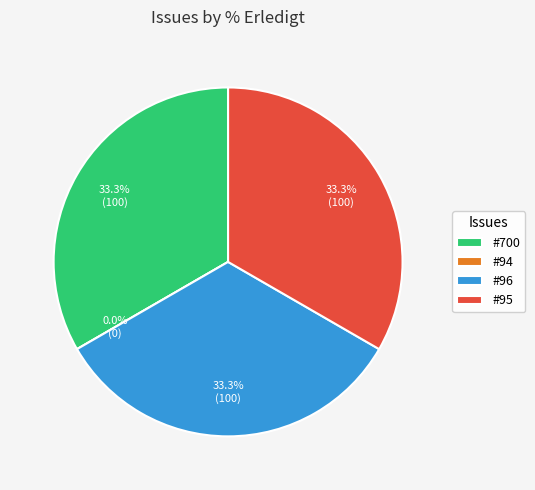

How many slices are in this pie chart?

4